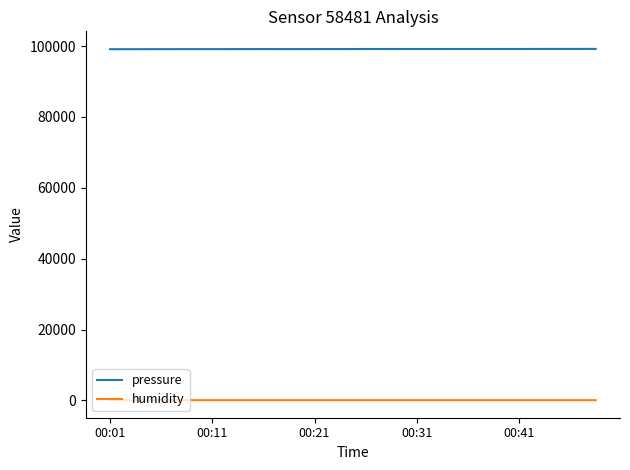

True or false: pressure and humidity intersect in this chart.

False